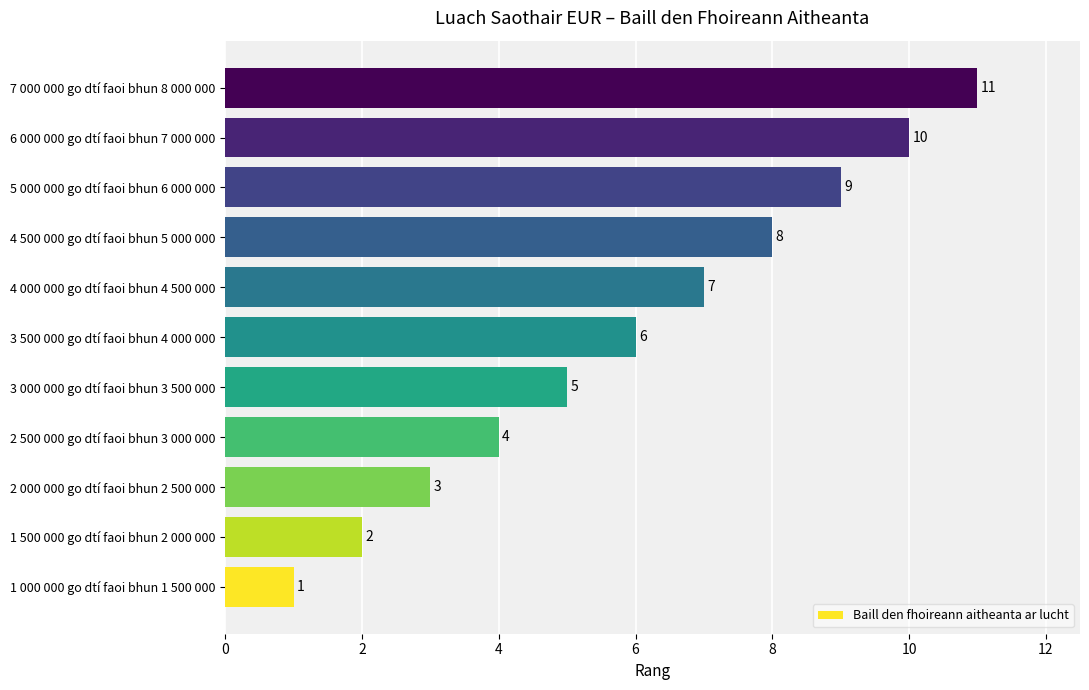

Are the bars horizontal?

Yes